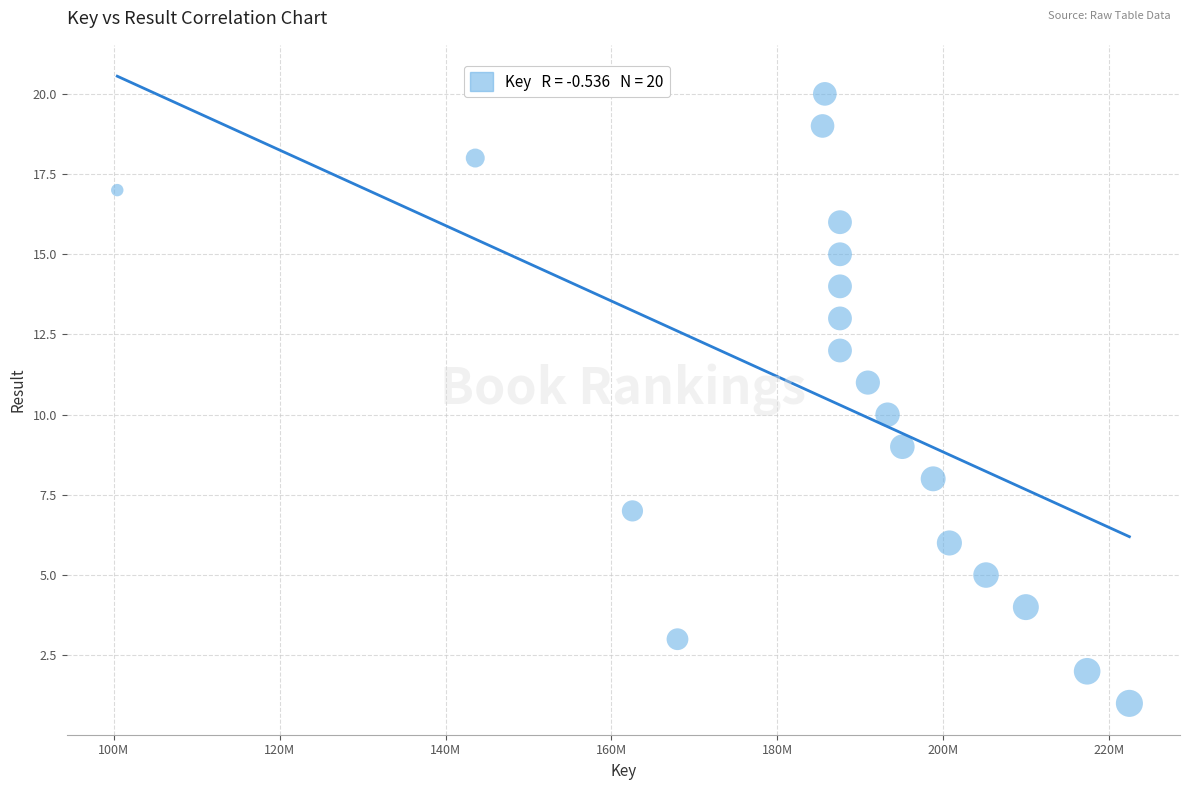

What is the range of Y values (max minus min)?

19